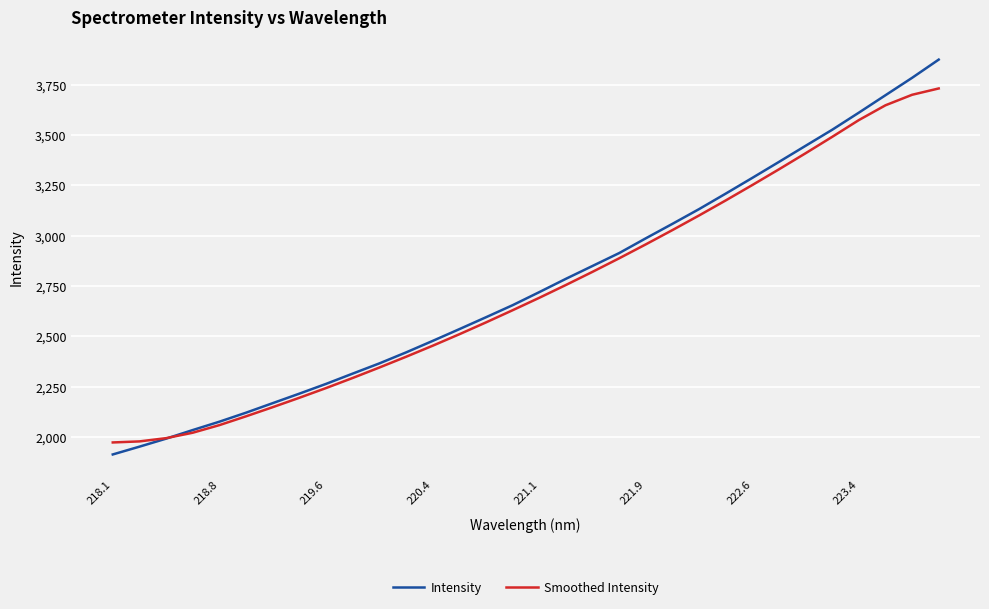

Does the chart display data point markers on the line(s)?

No